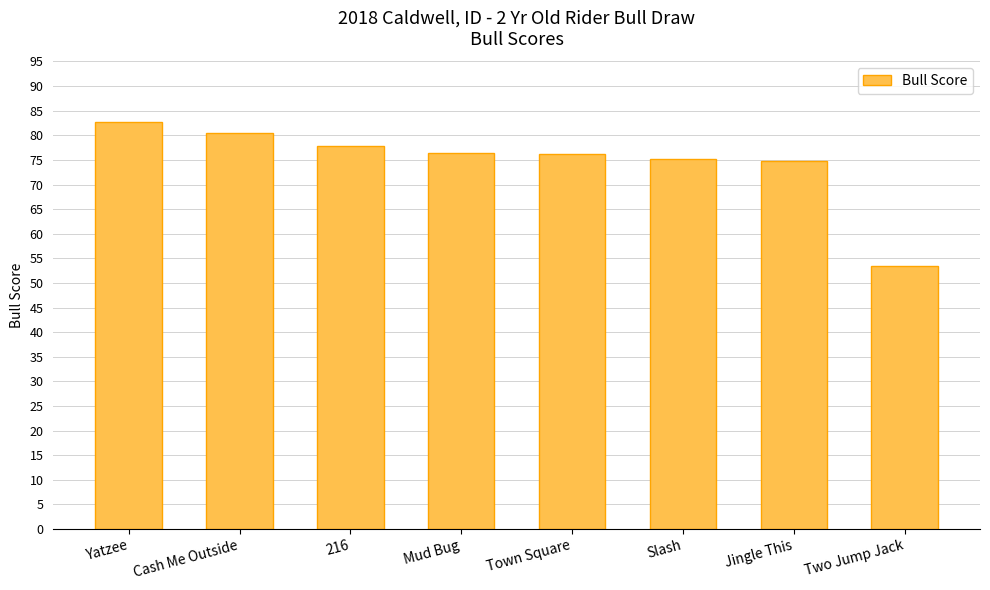

Is it true that the value at Mud Bug is 116.8?

False